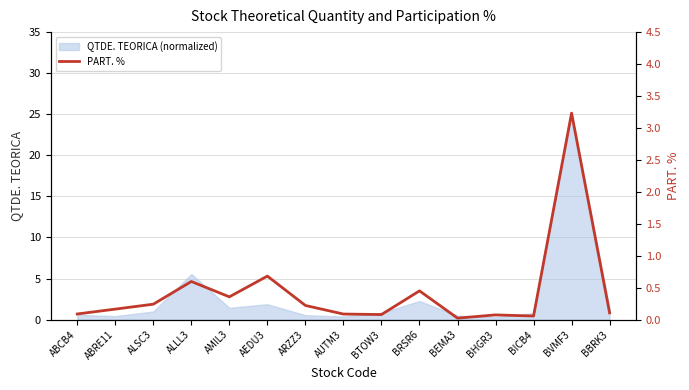

Reading right to left, transcribe all the data shown in this chart.

0.1	3.2	0.1	0.1	0.0	0.5	0.1	0.1	0.2	0.7	0.4	0.6	0.2	0.2	0.1